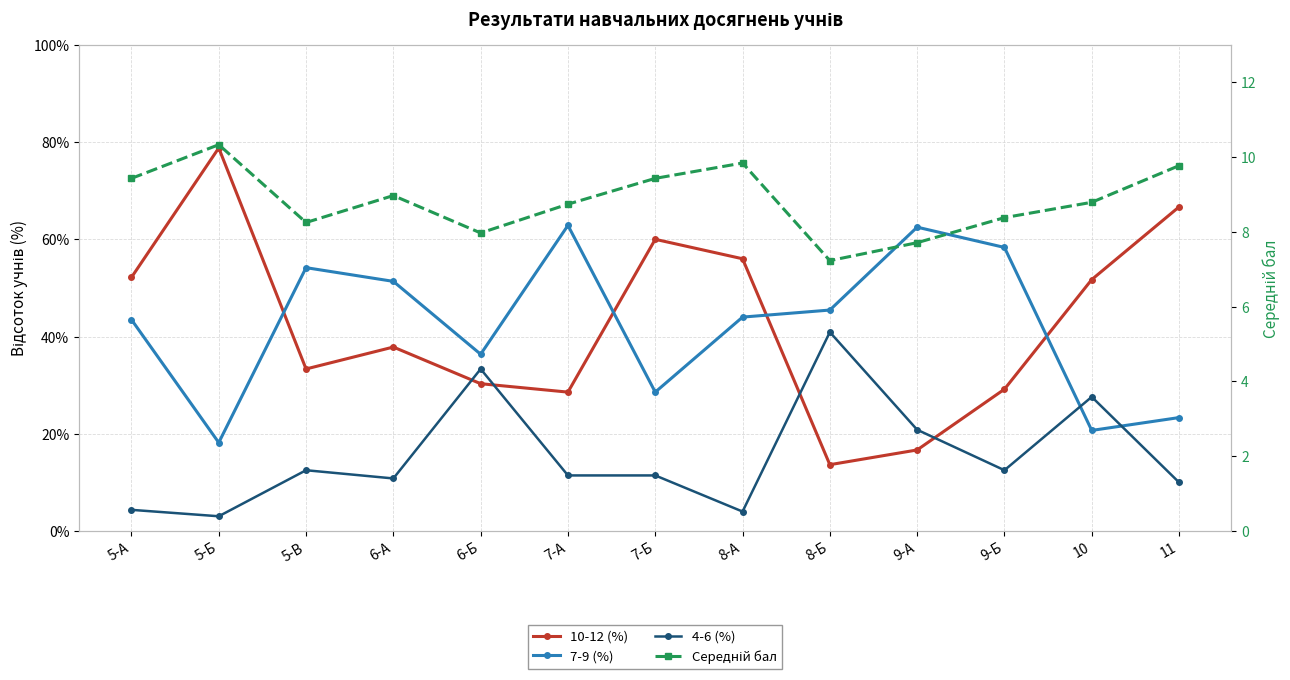

Where does the 7-9 (%) series first go above 44?

5-В